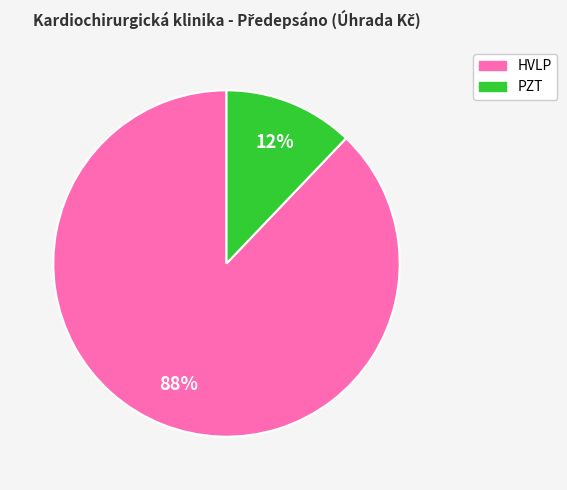

Rank the categories by value from lowest to highest.

PZT, HVLP